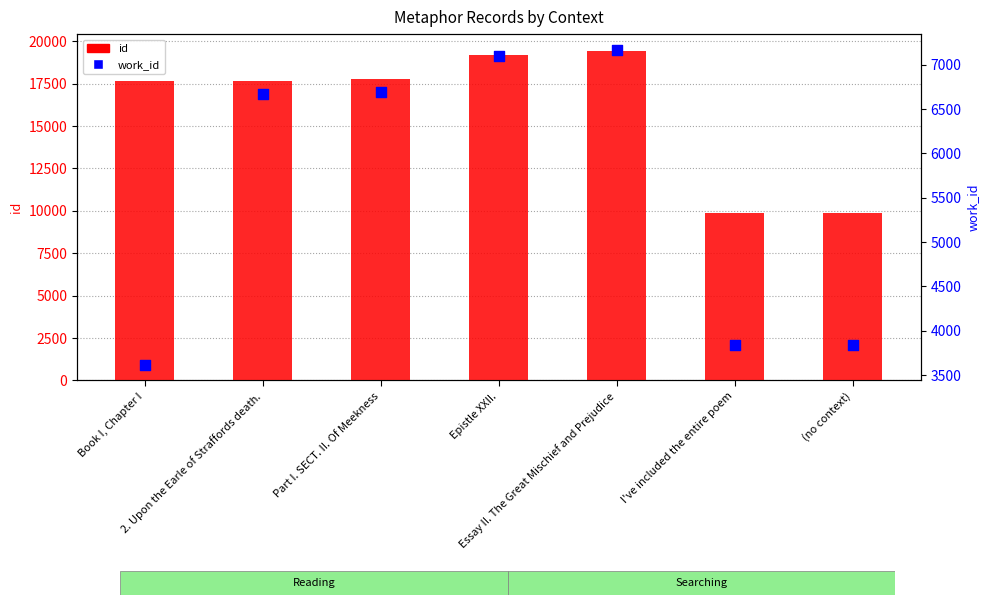

Is the value of id at Essay II. The Great Mischief and Prejudice greater than the value of work_id at (no context)?

Yes